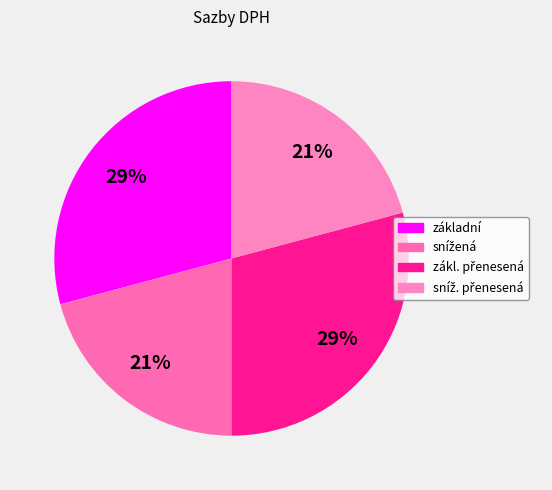

Rank the categories by value from lowest to highest.

snížená, sníž. přenesená, základní, zákl. přenesená